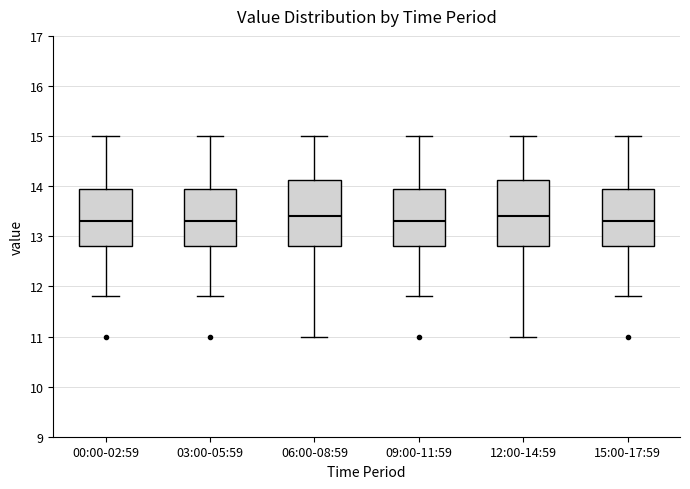

Reading left to right, read every box against the y-axis: the position of its median line, the range the box covers, and the ends of its whiskers. The values are not printed on the chart, so give them approximately, as read against the axis.

00:00-02:59: median 13.3, box 12.8 to 13.9, whiskers 11.8 to 15.0
03:00-05:59: median 13.3, box 12.8 to 13.9, whiskers 11.8 to 15.0
06:00-08:59: median 13.4, box 12.8 to 14.1, whiskers 11.0 to 15.0
09:00-11:59: median 13.3, box 12.8 to 13.9, whiskers 11.8 to 15.0
12:00-14:59: median 13.4, box 12.8 to 14.1, whiskers 11.0 to 15.0
15:00-17:59: median 13.3, box 12.8 to 13.9, whiskers 11.8 to 15.0